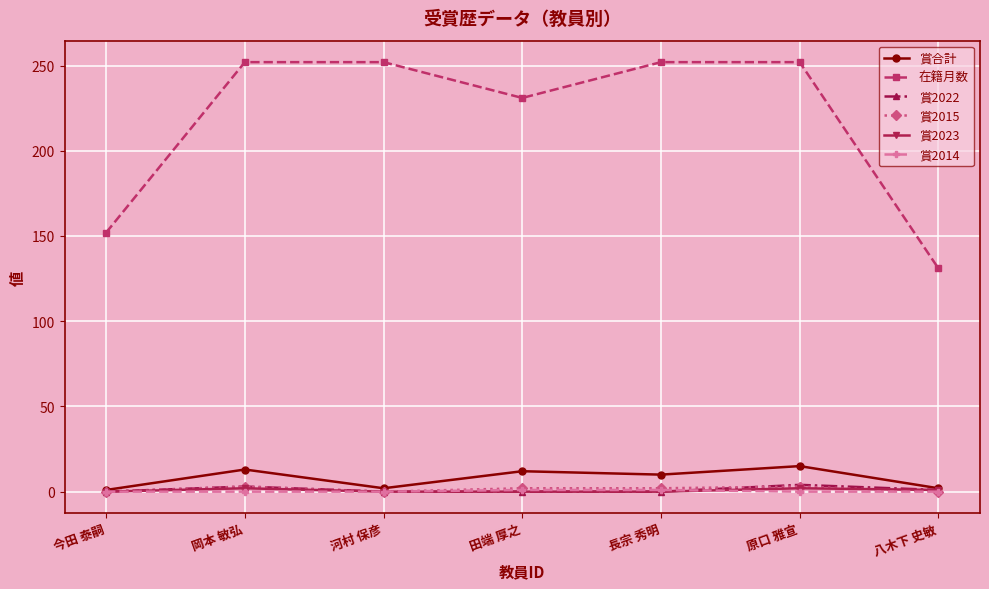

Which series changed the most between 今田 泰嗣 and 田端 厚之?

在籍月数